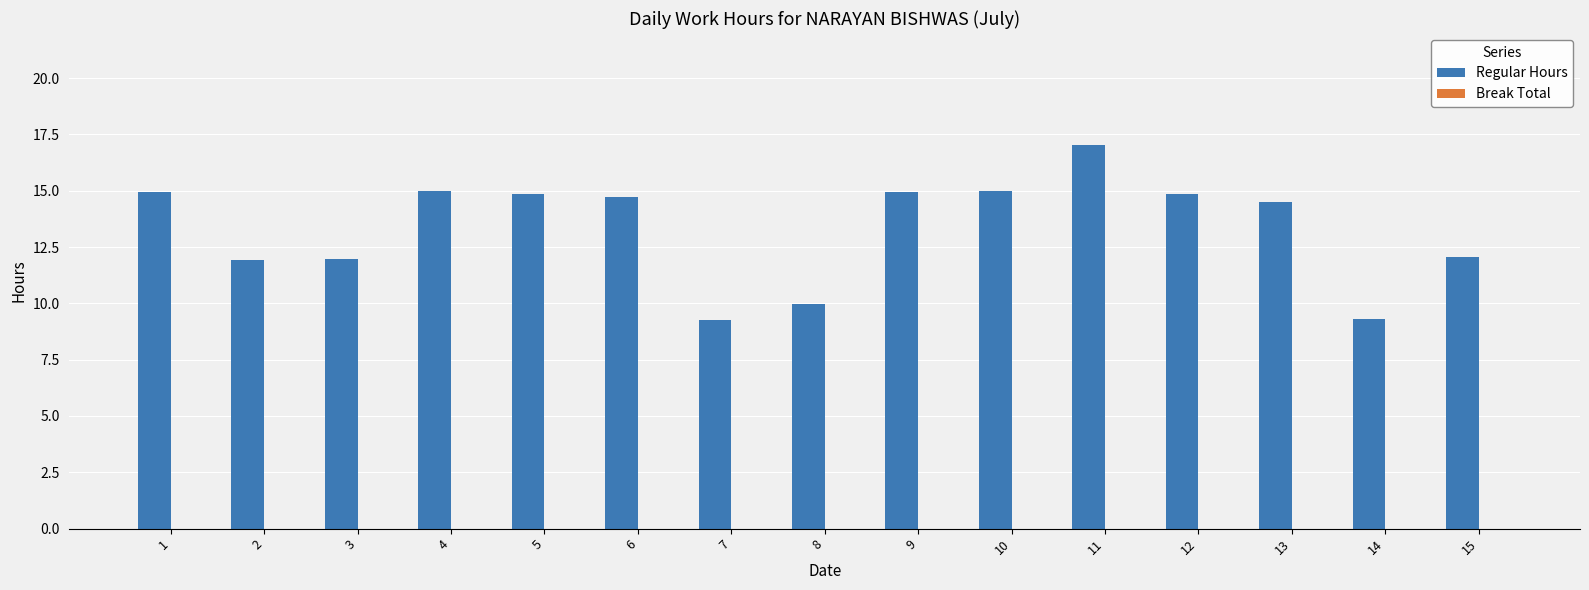

The value at 4 is 15.0. True or false?

True